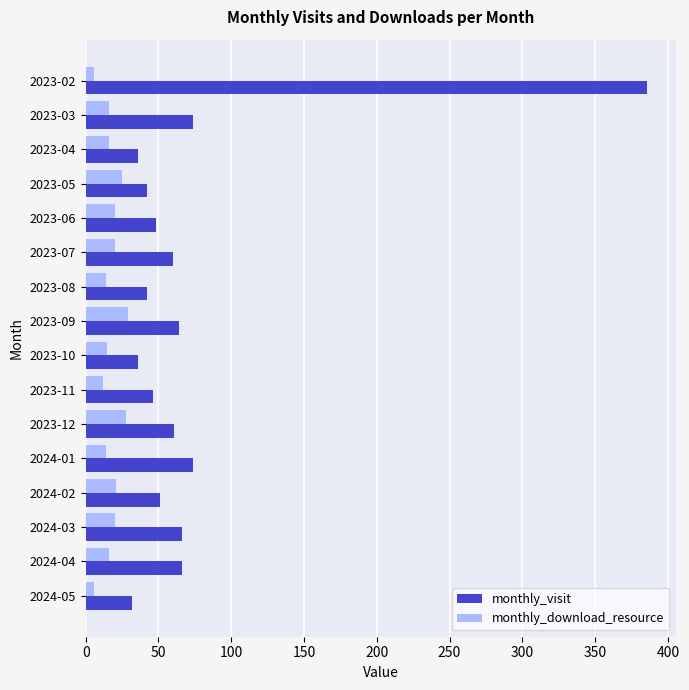

The monthly_visit series shows 36 at 2023-10. True or false?

True